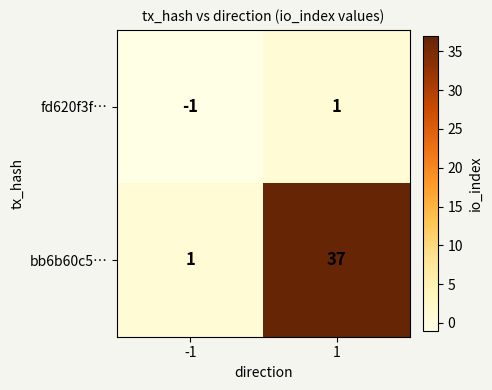

At which category is the sum across all series the highest?

1